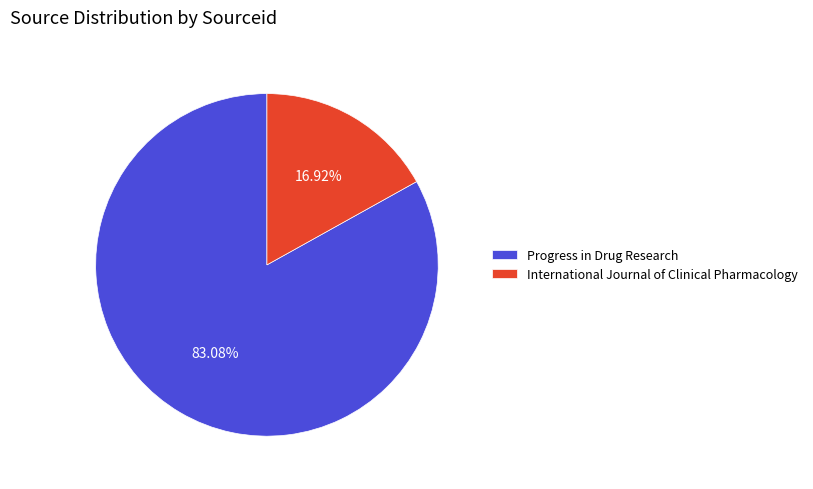

Do Progress in Drug Research and International Journal of Clinical Pharmacology together represent more than half of the pie?

Yes